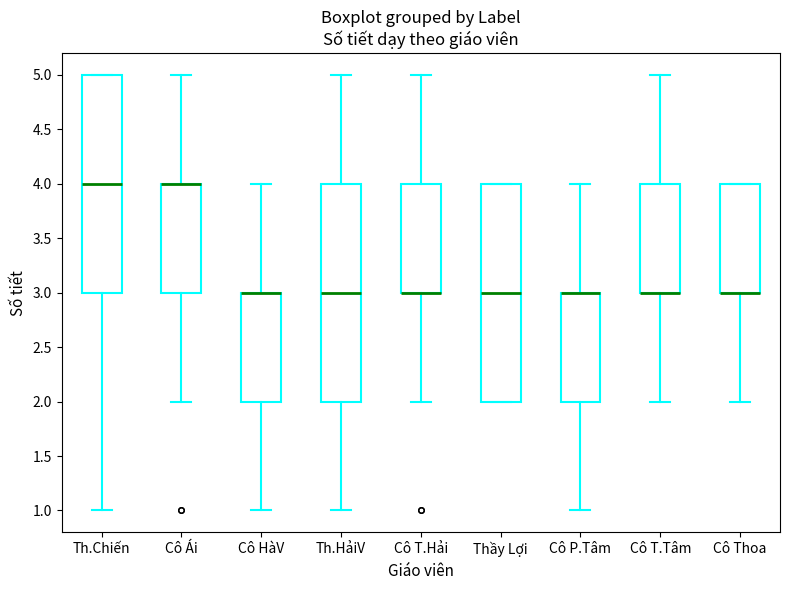

Where is the upper edge of the box for Th.Chiến on the y-axis? The values are not printed on the chart, so give them approximately, as read against the axis.

5